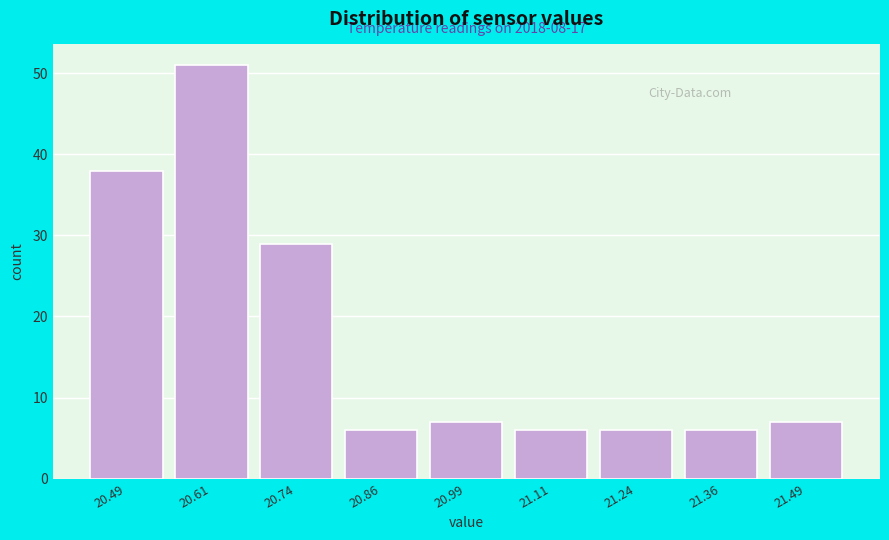

Reading left to right, what are all the values shown in this chart?

38	51	29	6	7	6	6	6	7